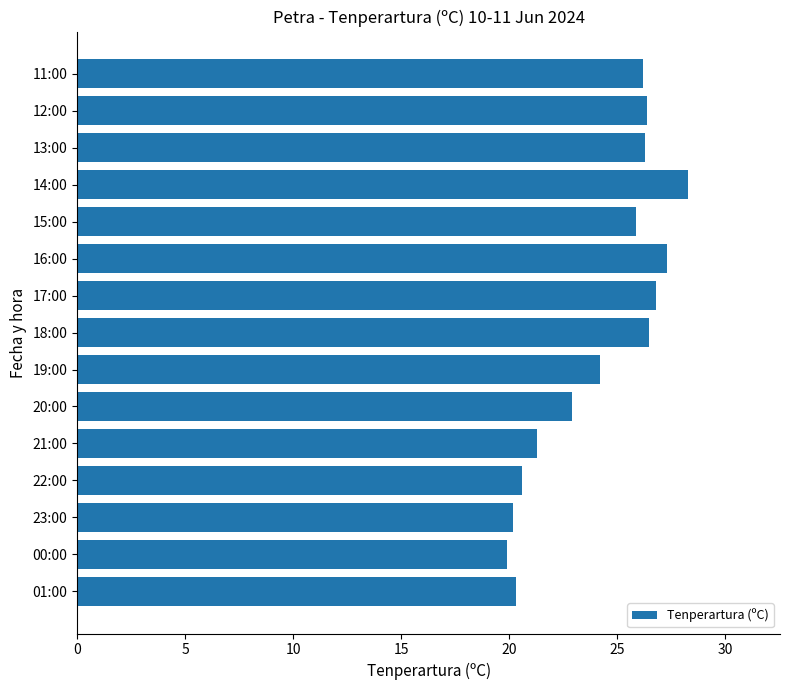

What is the maximum value shown in the chart?

28.3